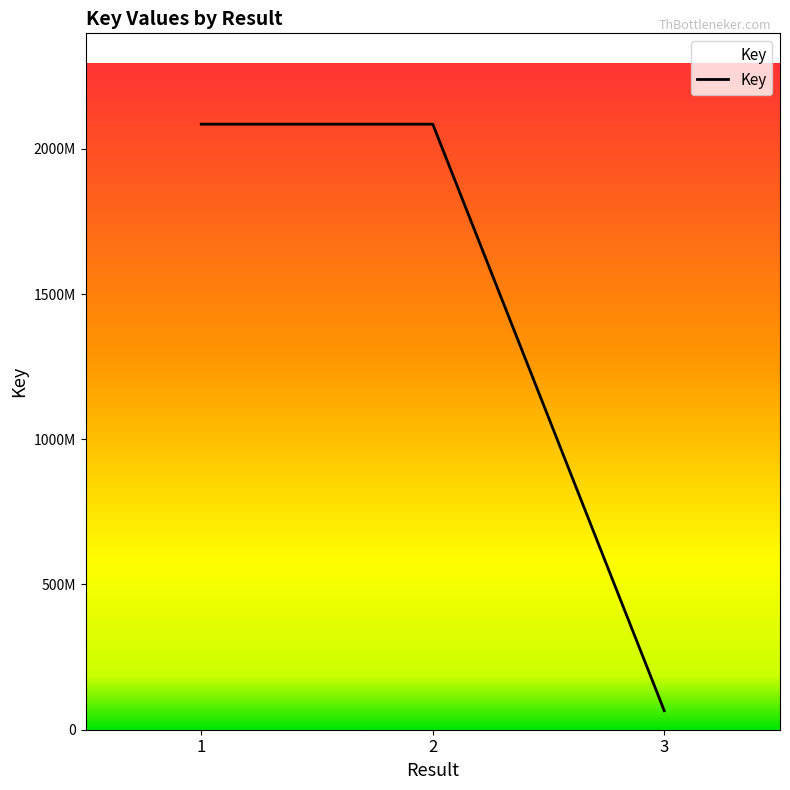

Is this an area chart (filled region under the line)?

Yes